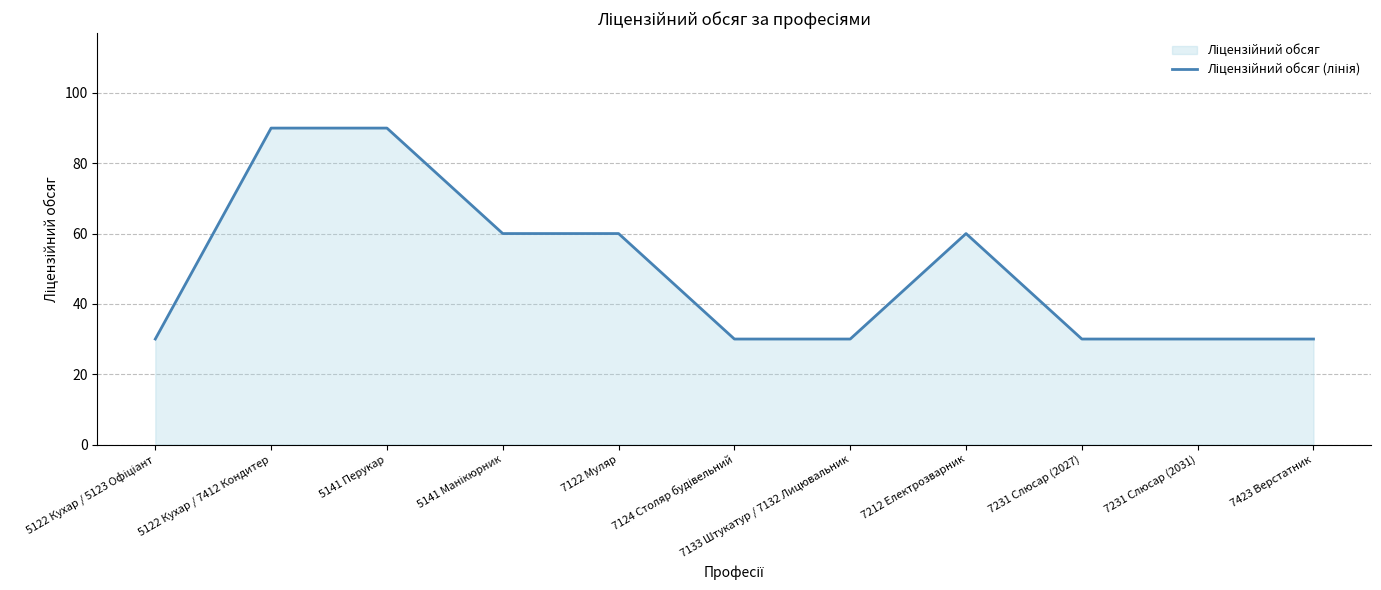

What is the minimum value shown in the chart?

30